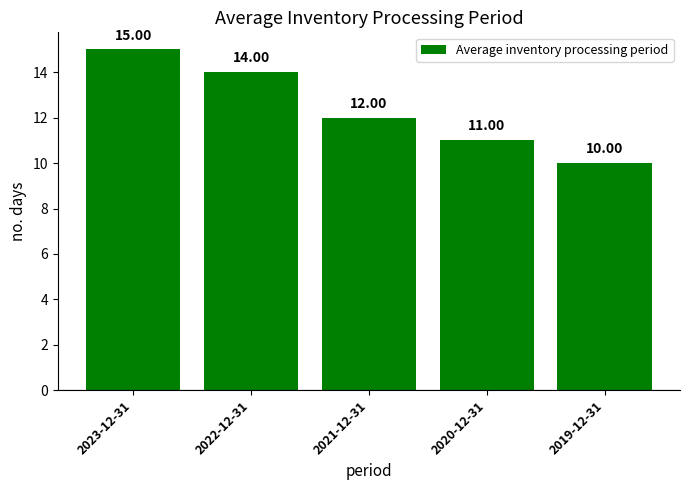

How many bars are there in total?

5